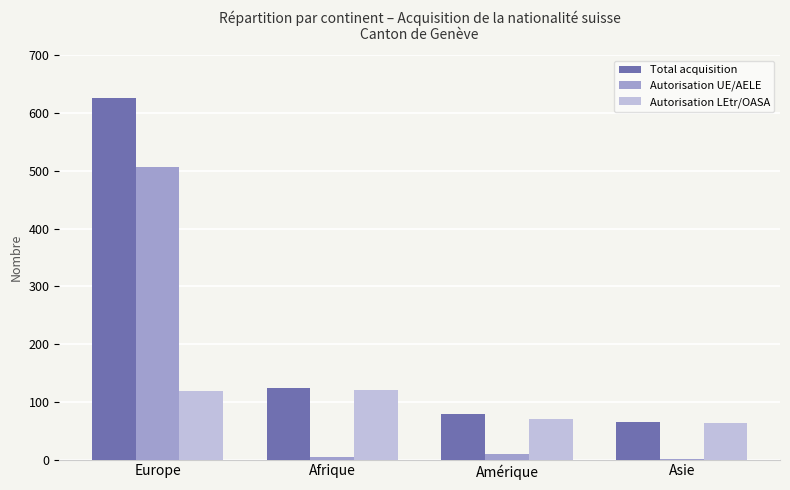

What is the sum of all Autorisation LEtr/OASA values?

373